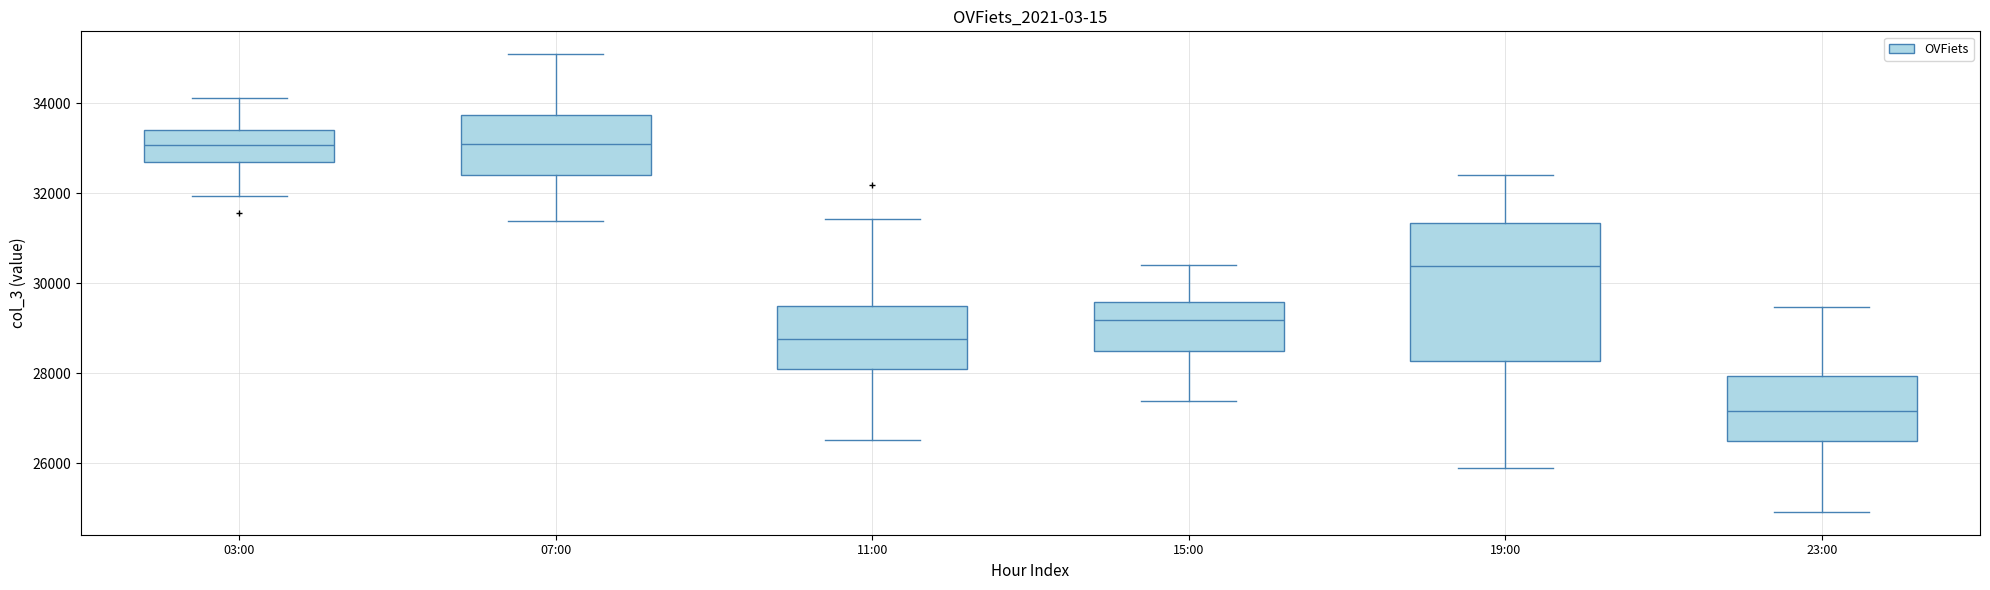

Which box's median line is the lowest?

23:00